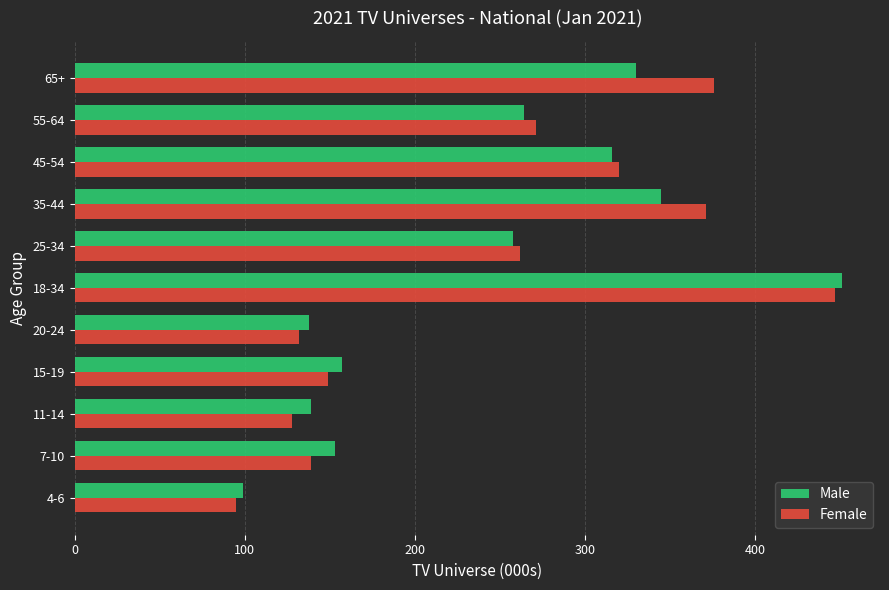

What is the minimum value shown in the chart?

95